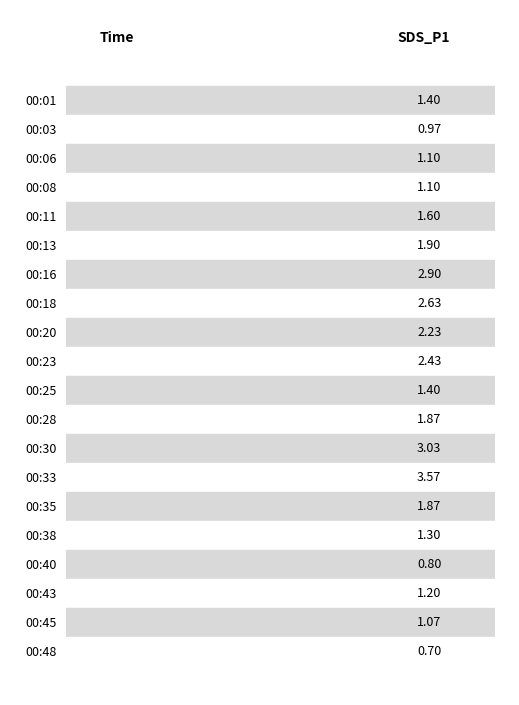

How many data points are above 1?

17